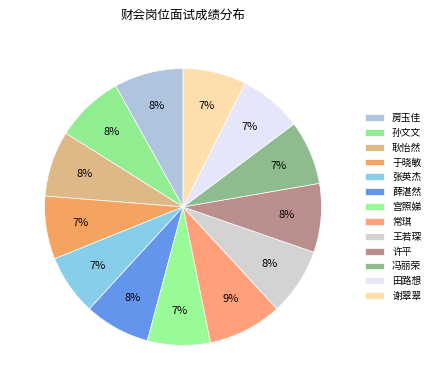

What is the total percentage of 王若琛 and 薛湛然?

15.5%